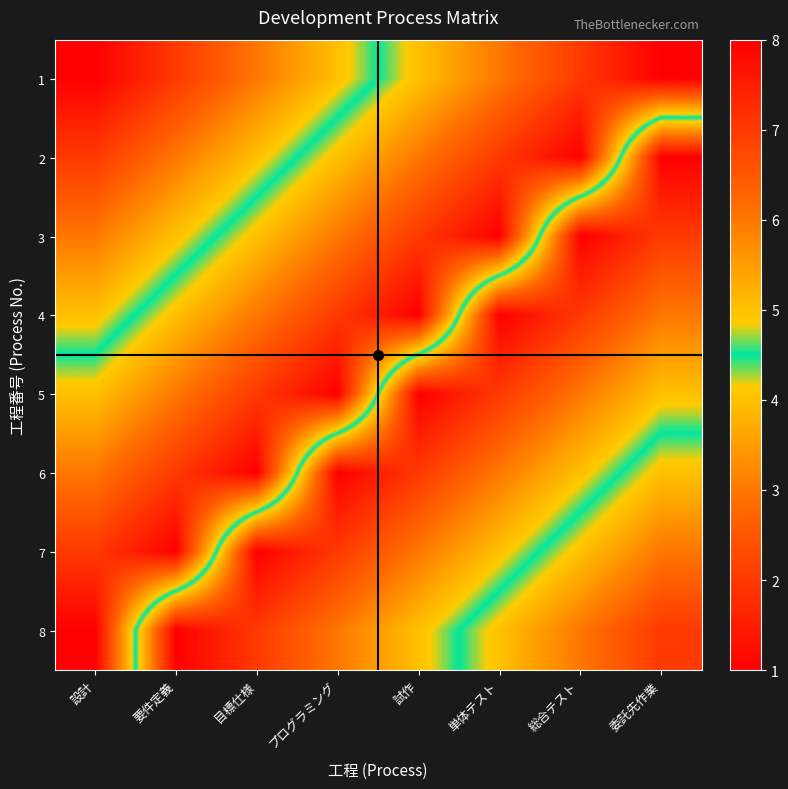

Reading left to right, extract all data points from this chart.

1: 設計=1	要件定義=2	目標仕様=3	プログラミング=4	試作=5	単体テスト=6	総合テスト=7	委託先作業=8
2: 設計=2	要件定義=3	目標仕様=4	プログラミング=5	試作=6	単体テスト=7	総合テスト=8	委託先作業=1
3: 設計=3	要件定義=4	目標仕様=5	プログラミング=6	試作=7	単体テスト=8	総合テスト=1	委託先作業=2
4: 設計=4	要件定義=5	目標仕様=6	プログラミング=7	試作=8	単体テスト=1	総合テスト=2	委託先作業=3
5: 設計=5	要件定義=6	目標仕様=7	プログラミング=8	試作=1	単体テスト=2	総合テスト=3	委託先作業=4
6: 設計=6	要件定義=7	目標仕様=8	プログラミング=1	試作=2	単体テスト=3	総合テスト=4	委託先作業=5
7: 設計=7	要件定義=8	目標仕様=1	プログラミング=2	試作=3	単体テスト=4	総合テスト=5	委託先作業=6
8: 設計=8	要件定義=1	目標仕様=2	プログラミング=3	試作=4	単体テスト=5	総合テスト=6	委託先作業=7